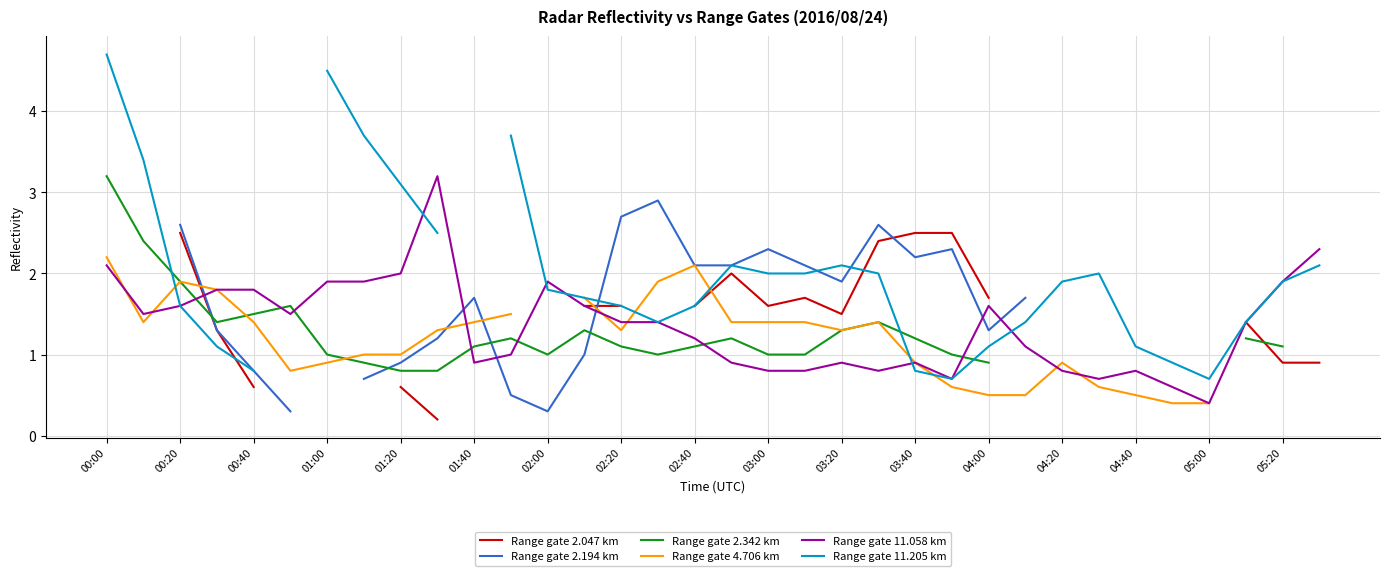

Is it true that Range gate 11.058 km equals 1.9 at 02:00?

True